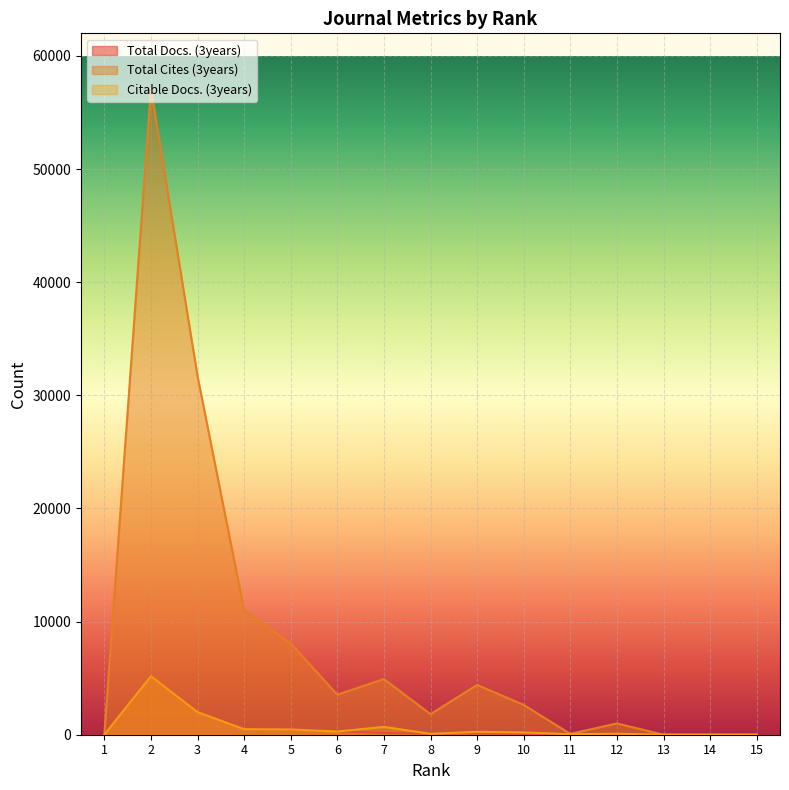

What is the difference between the Total Cites (3years) values at 8 and 1?

1820